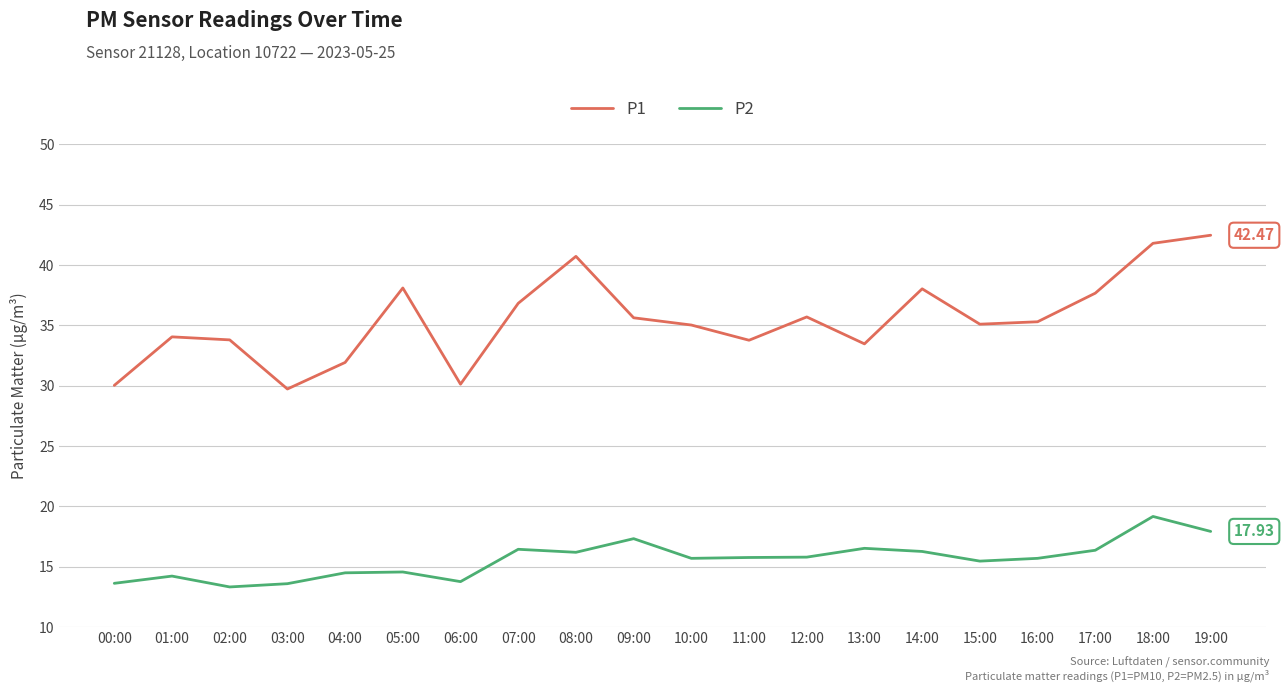

What position from the left is 12:00?

13